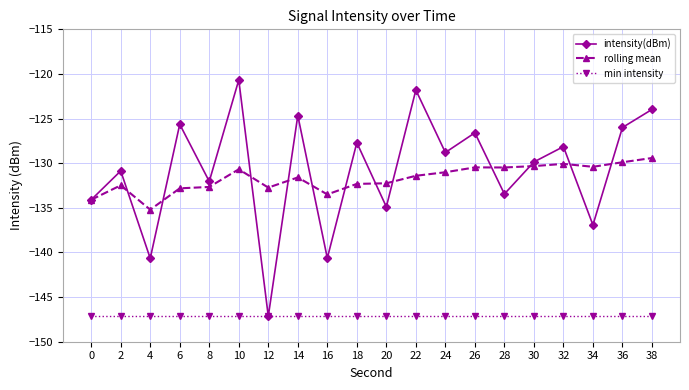

Is it true that intensity(dBm) equals -182.0 at 38?

False